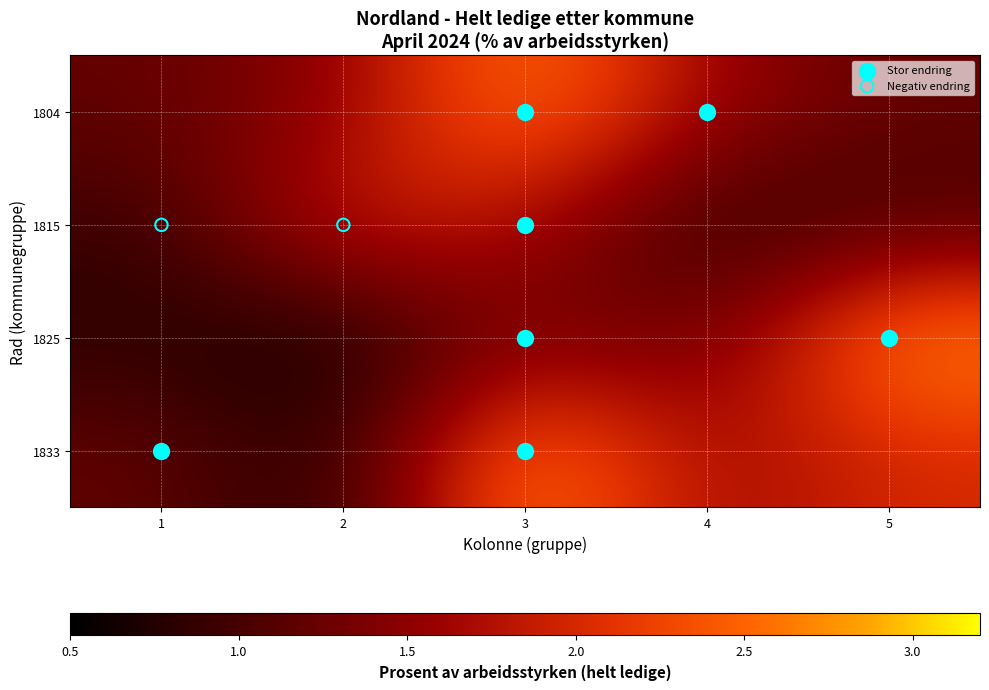

At how many categories does at least one series exceed 1?

5